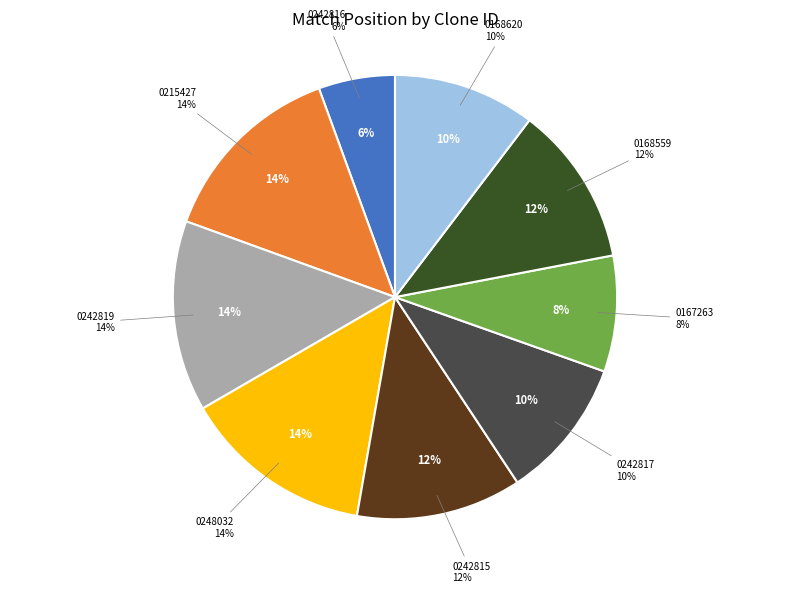

Which category has the smallest portion of the pie?

TRCN0000242816